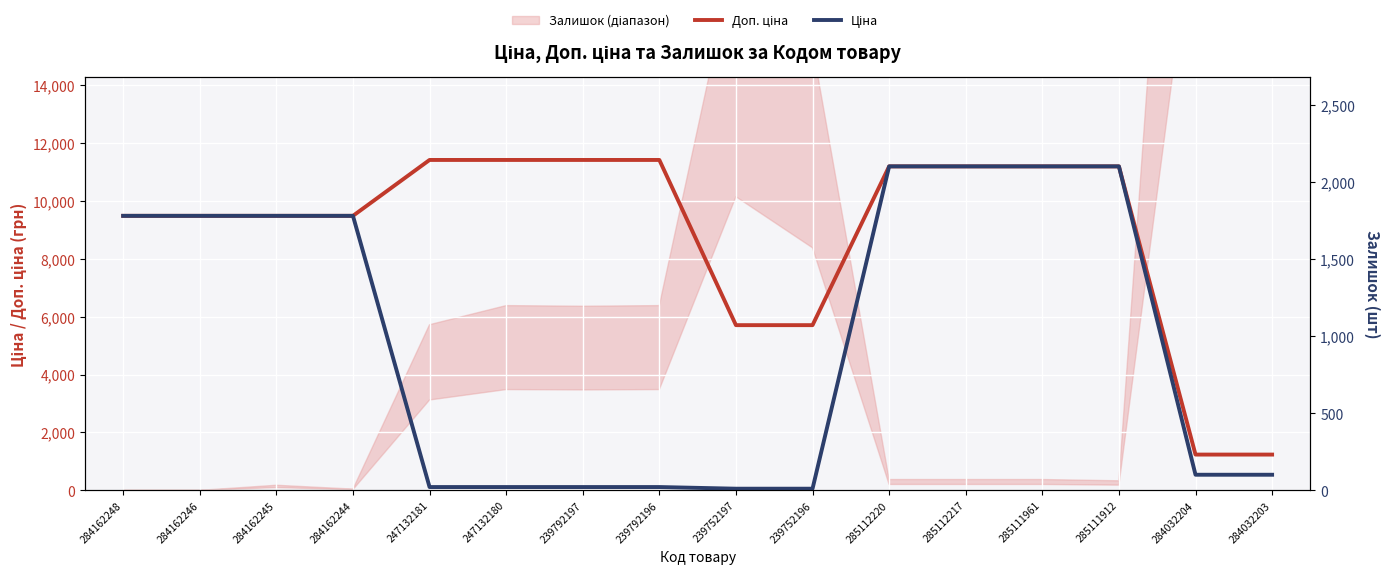

At which category is the sum across all series the highest?

285112220